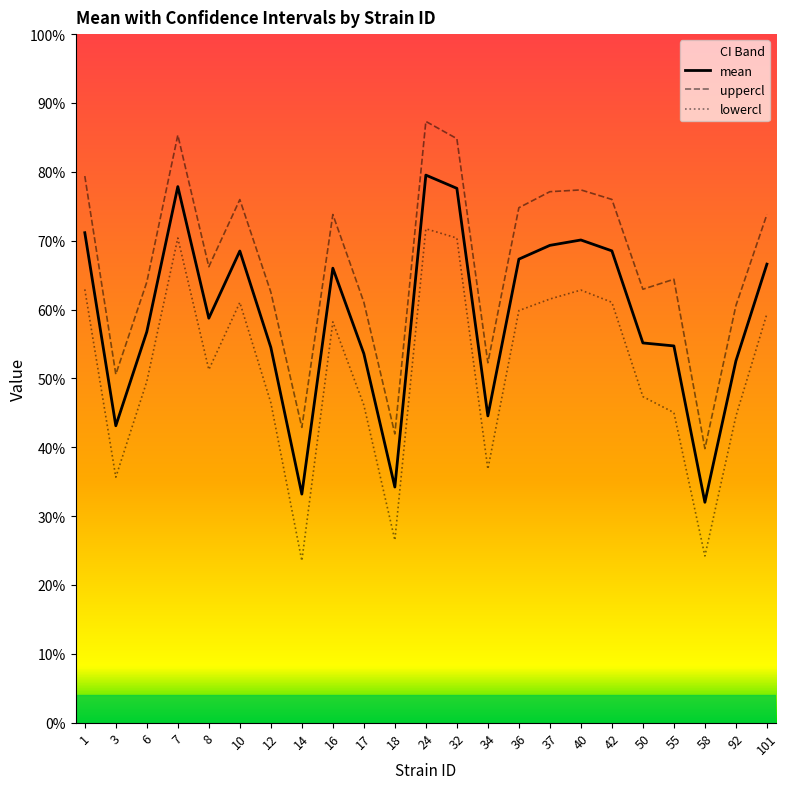

What is the value of the lowercl point at the 9th from the left?

58.2